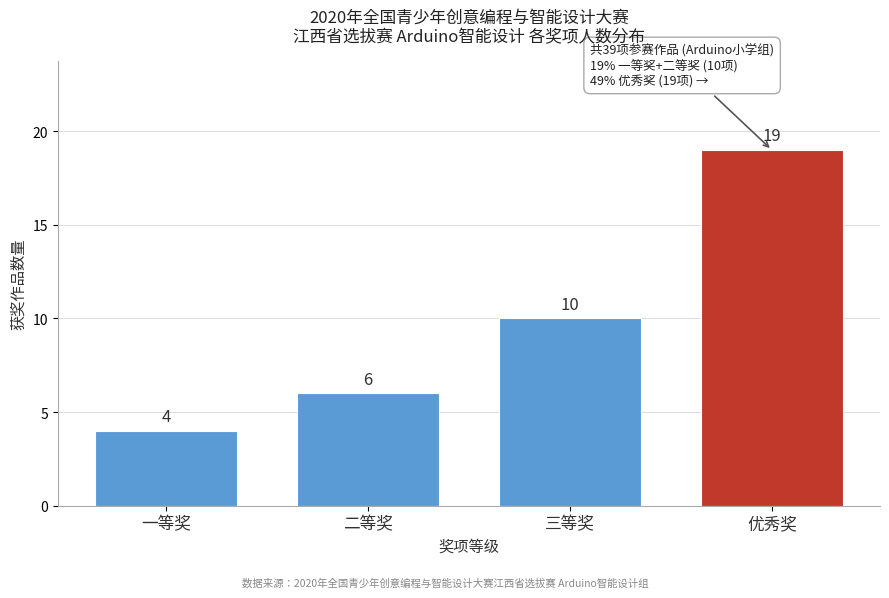

Reading right to left, what are all the values shown in this chart?

19	10	6	4